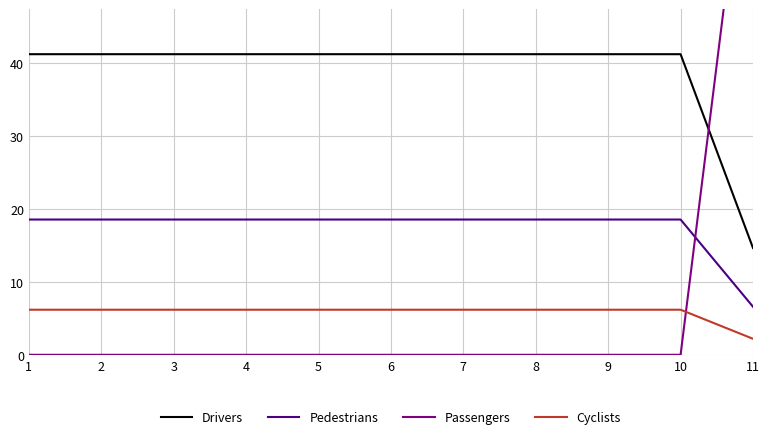

List the labels in order of Cyclists value, smallest first.

11, 10, 9, 8, 6, 7, 5, 2, 4, 3, 1